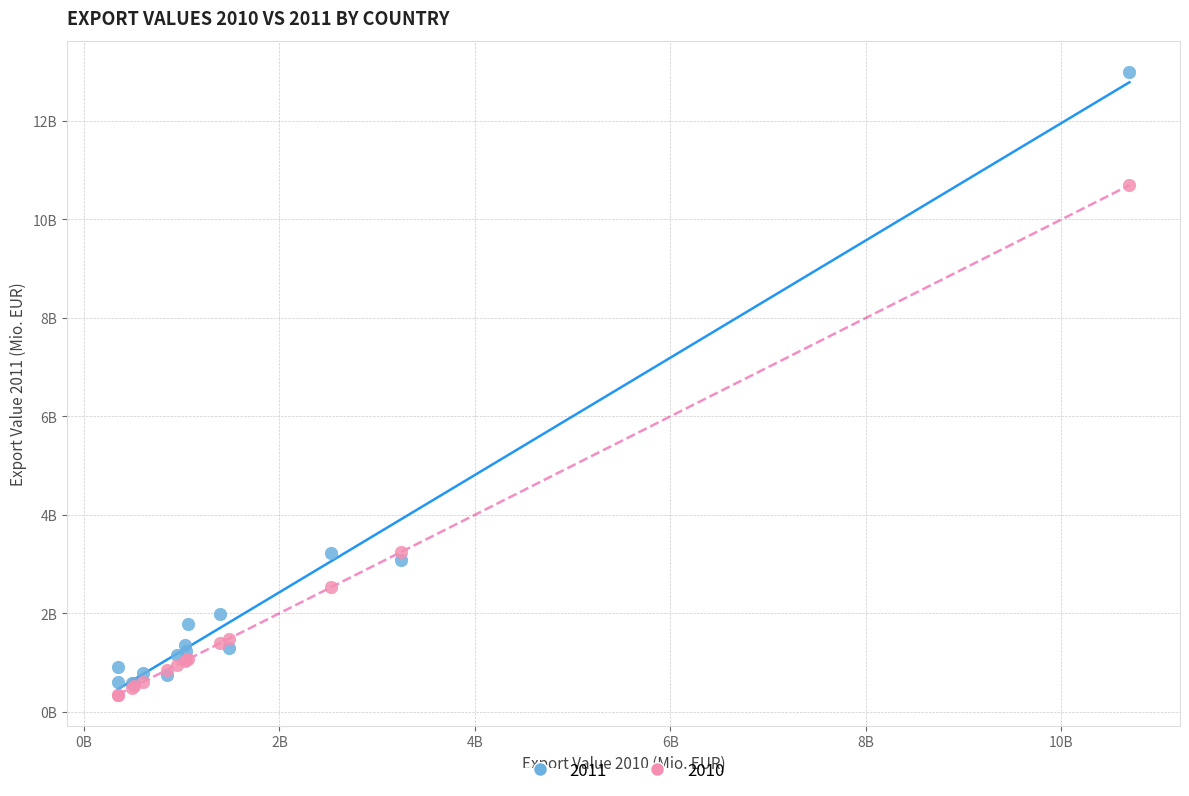

What are all the series names shown in the legend?

2011, 2010